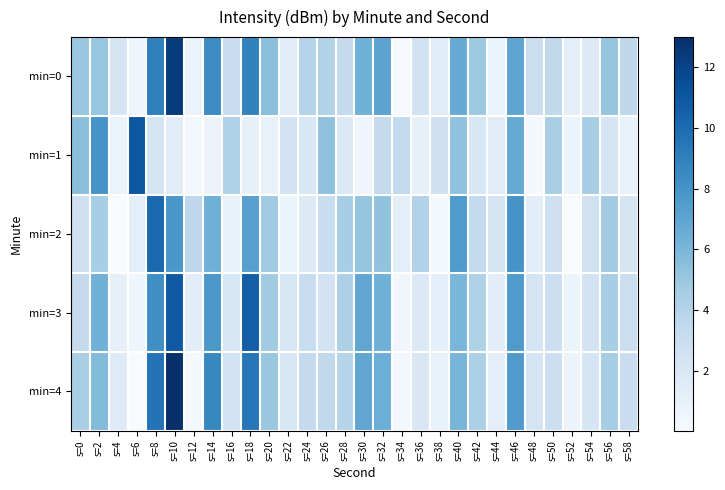

What is the total value across all series at s=44?

7.2